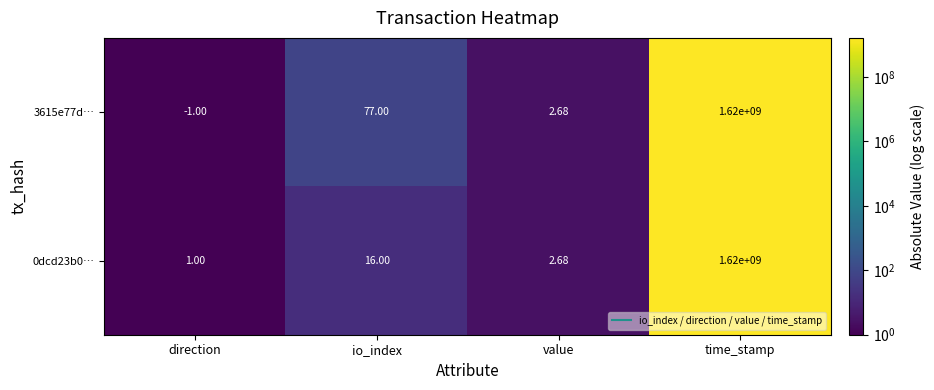

What is the total value across all series at io_index?

93.0